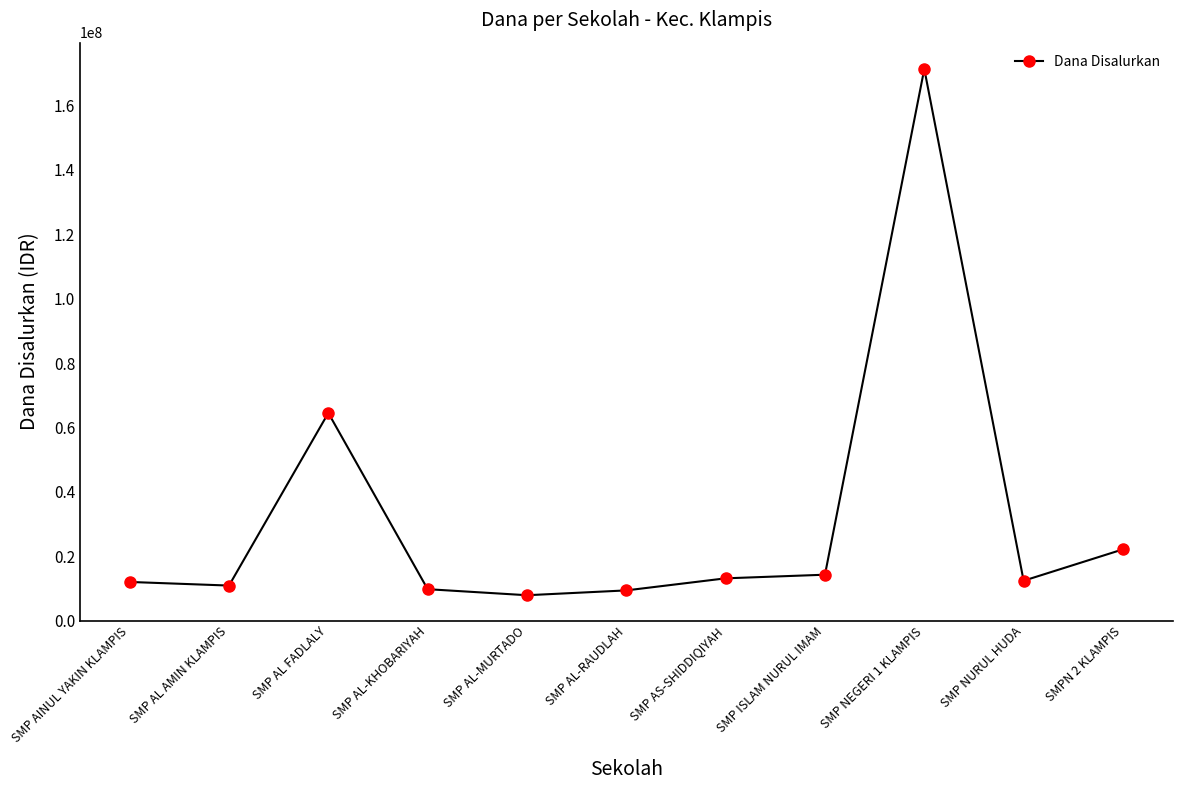

What is the minimum value shown in the chart?

7875000